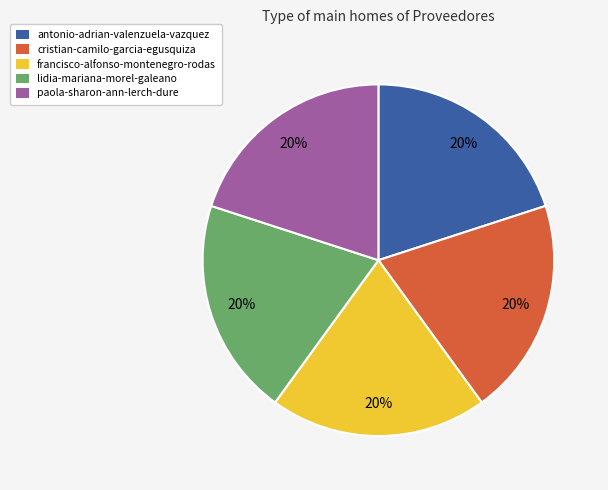

Is it true that antonio-adrian-valenzuela-vazquez is 20% of the pie?

True